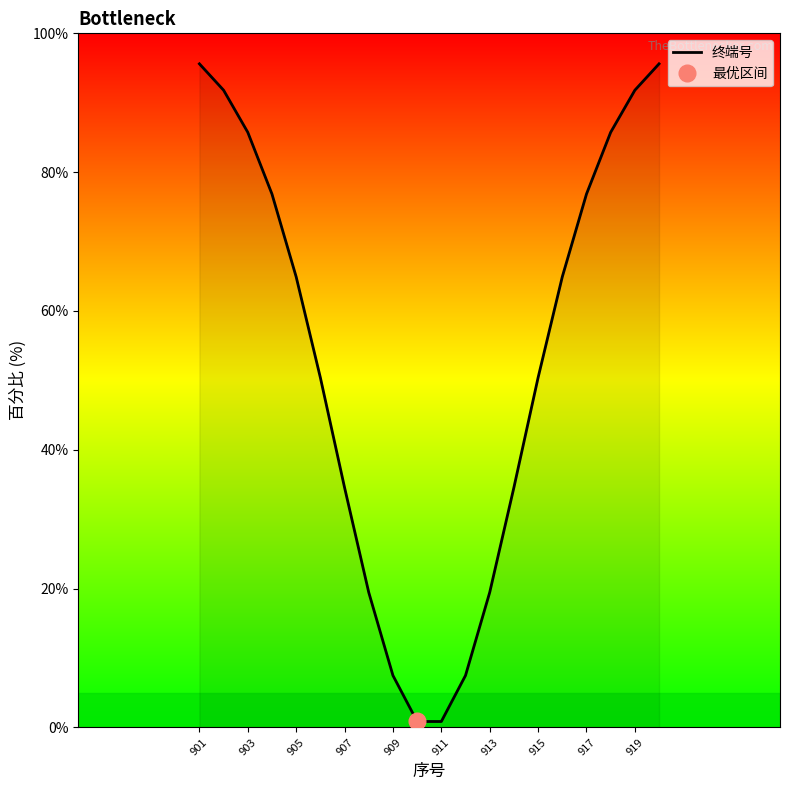

How many data points are less than 64?

10